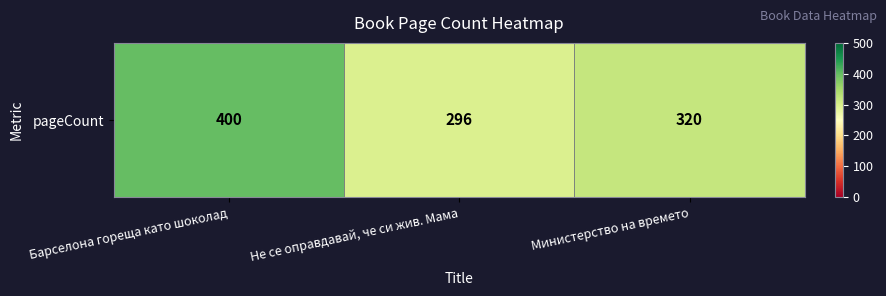

True or false: the data shows 320 at Министерство на времето.

True